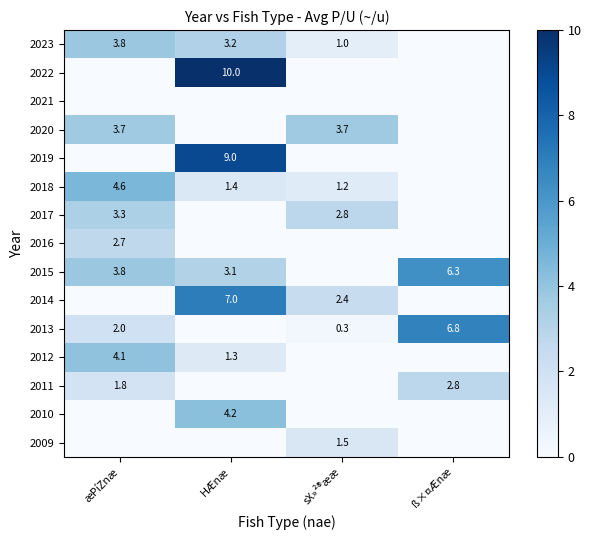

Is the value of 2020 at æPíZnæ greater than the value of 2015 at æPíZnæ?

No